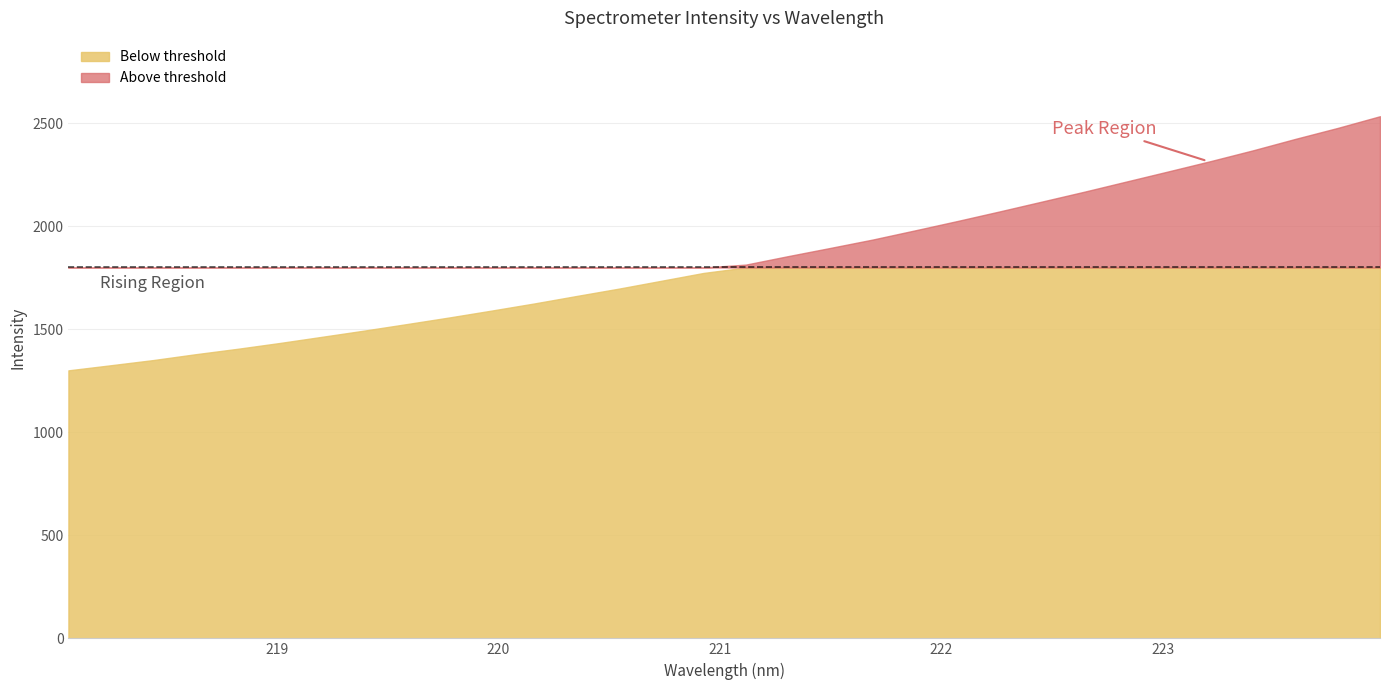

What is the label of the 13th point from the right?

221.6902